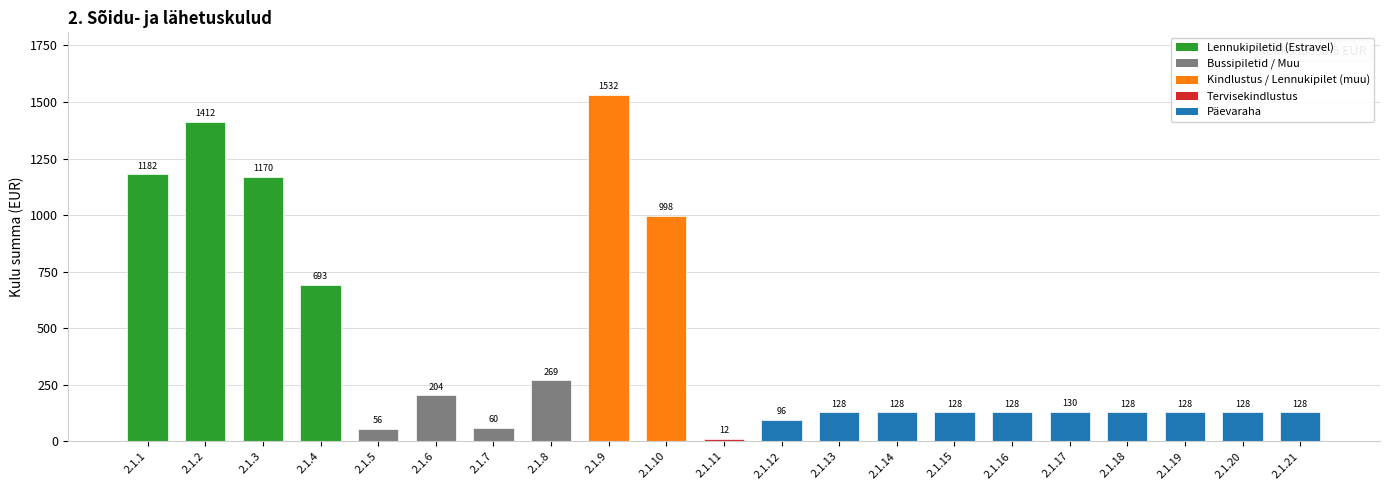

The value at 2.1.1 is 1182.0. True or false?

True